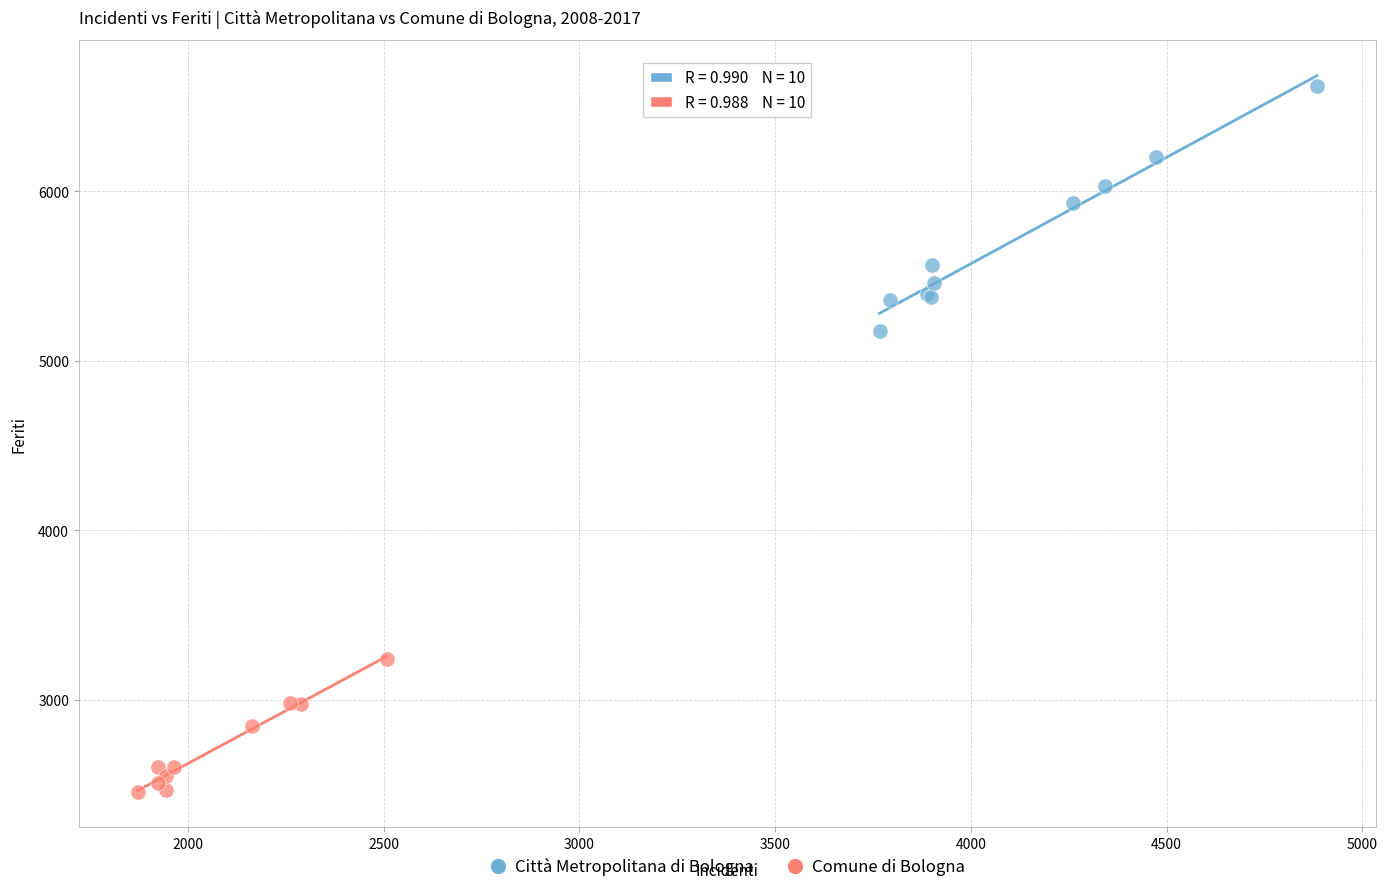

Which series contains the highest Y value?

Città Metropolitana di Bologna